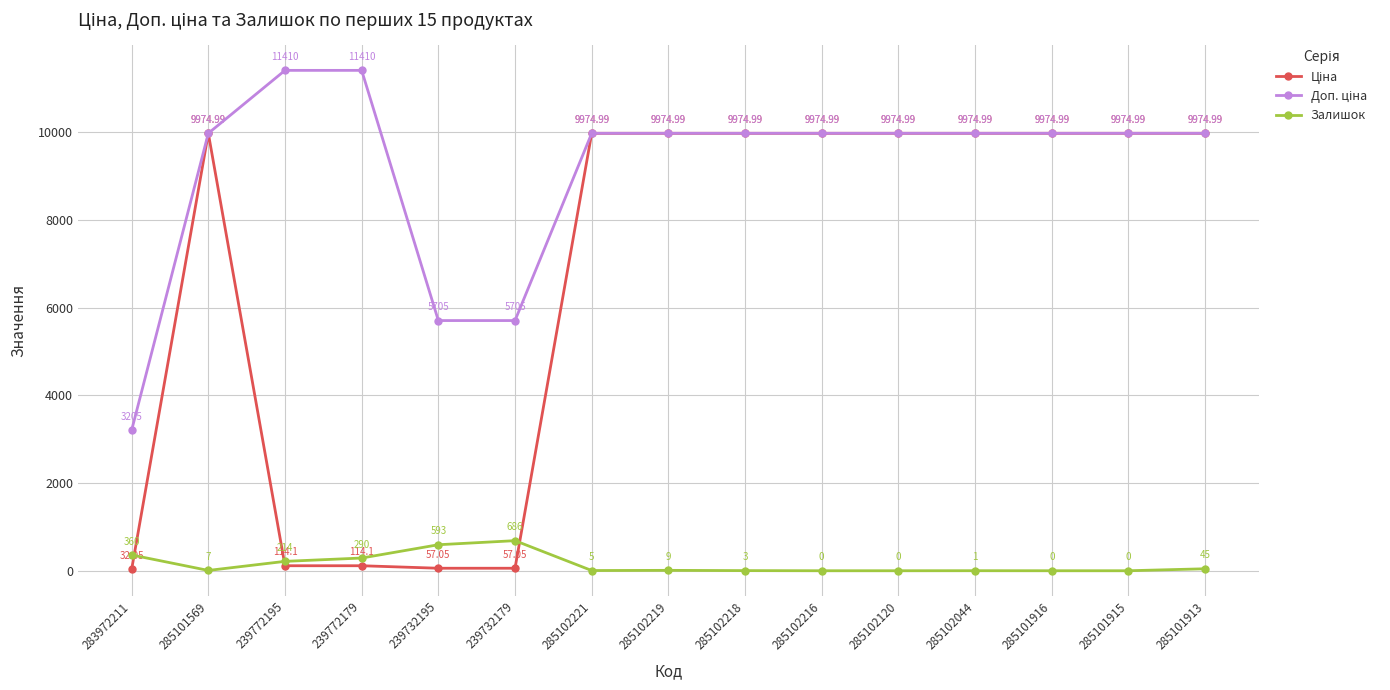

In Залишок, how many points are higher than both neighbors (excluding endpoints)?

3